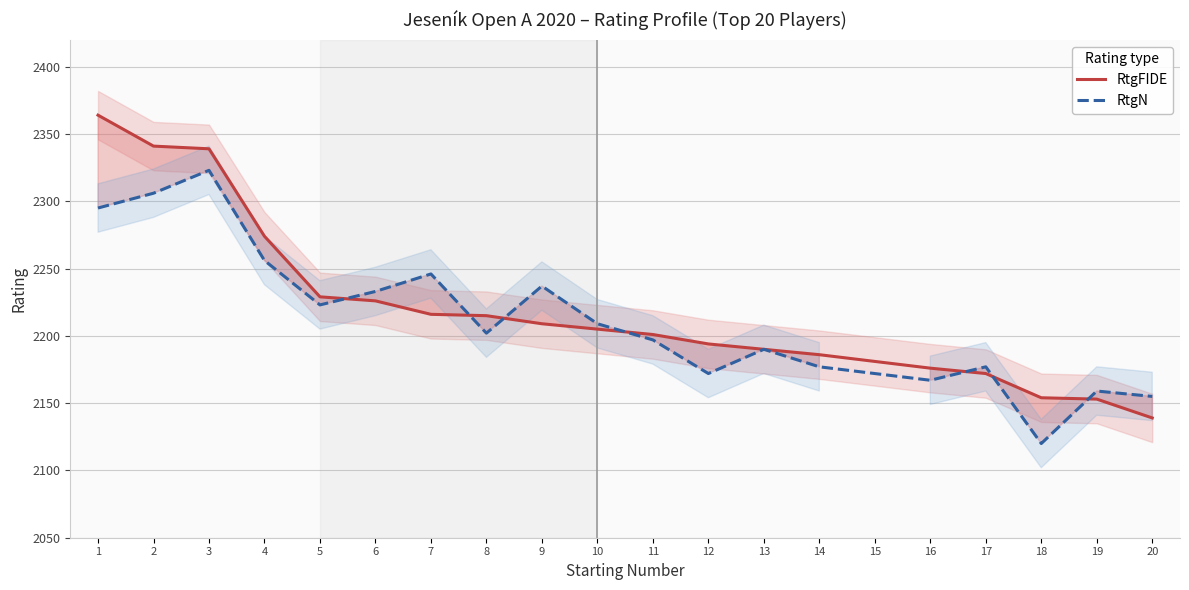

Reading right to left, extract all data points from this chart.

20=2139	19=2153	18=2154	17=2172	16=2176	15=2181	14=2186	13=2190	12=2194	11=2201	10=2205	9=2209	8=2215	7=2216	6=2226	5=2229	4=2274	3=2339	2=2341	1=2364